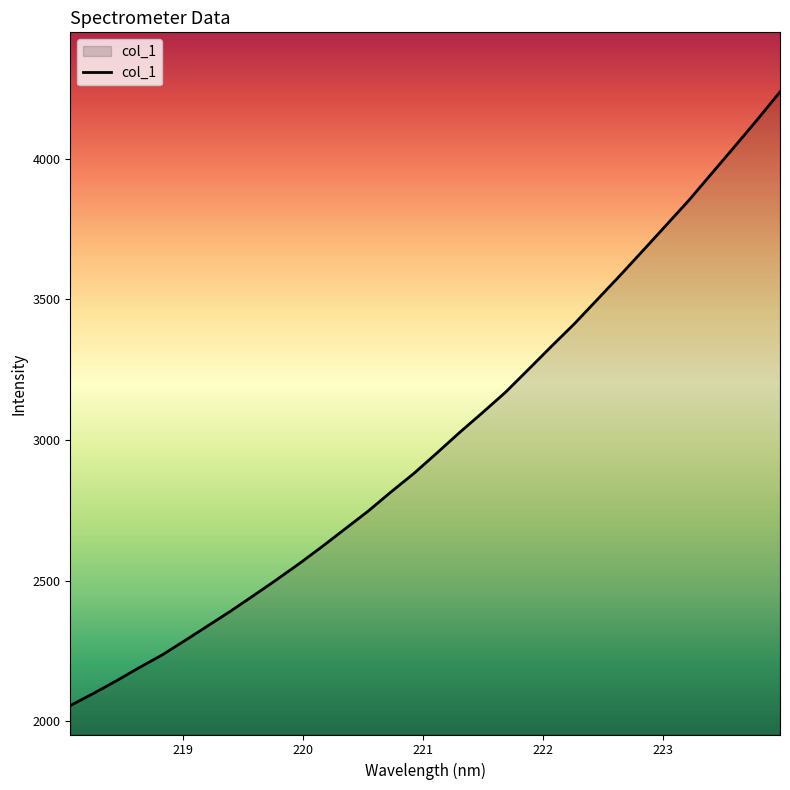

What is the minimum value shown in the chart?

2056.2